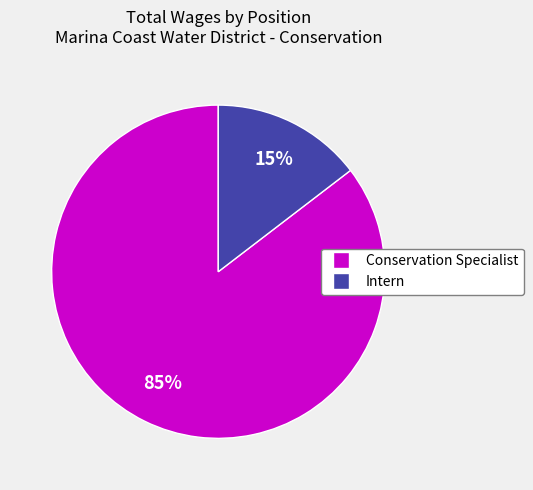

Is the sum of Intern and Conservation Specialist greater than half?

Yes